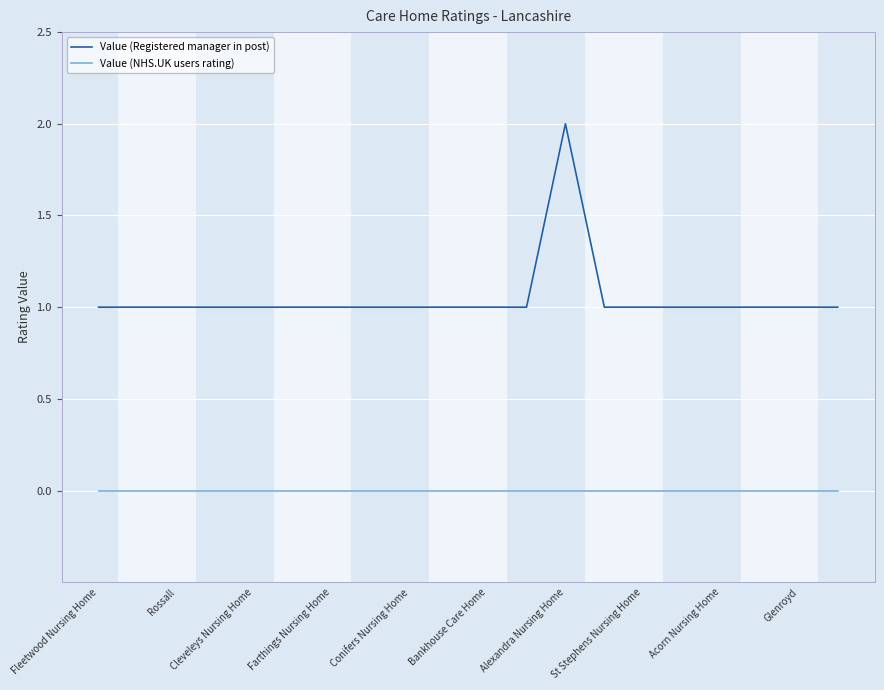

Which series has the largest range (max minus min)?

Value (Registered manager in post)